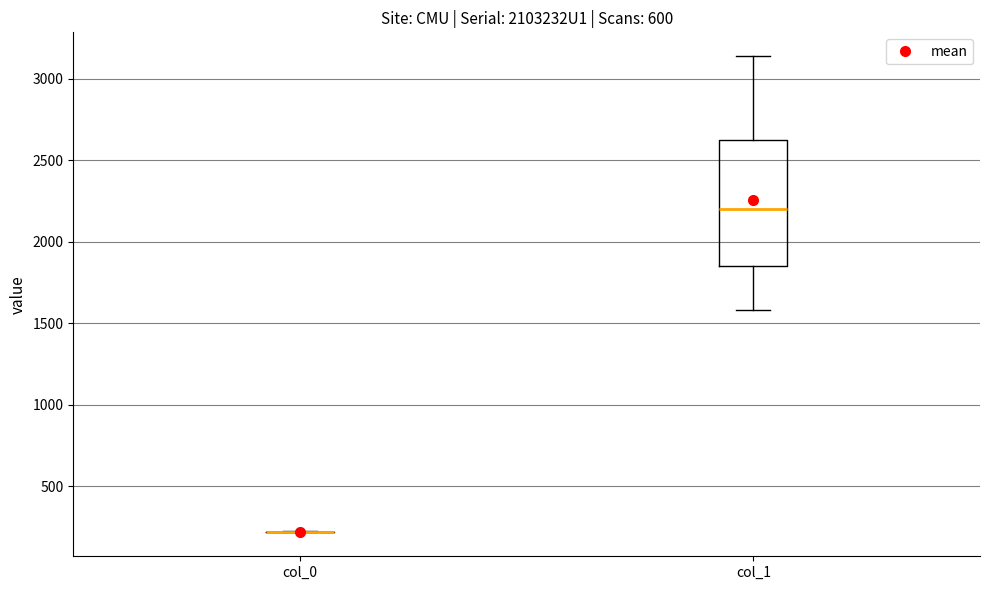

Comparing the boxes themselves (not the whiskers), which one is the tallest?

col_1